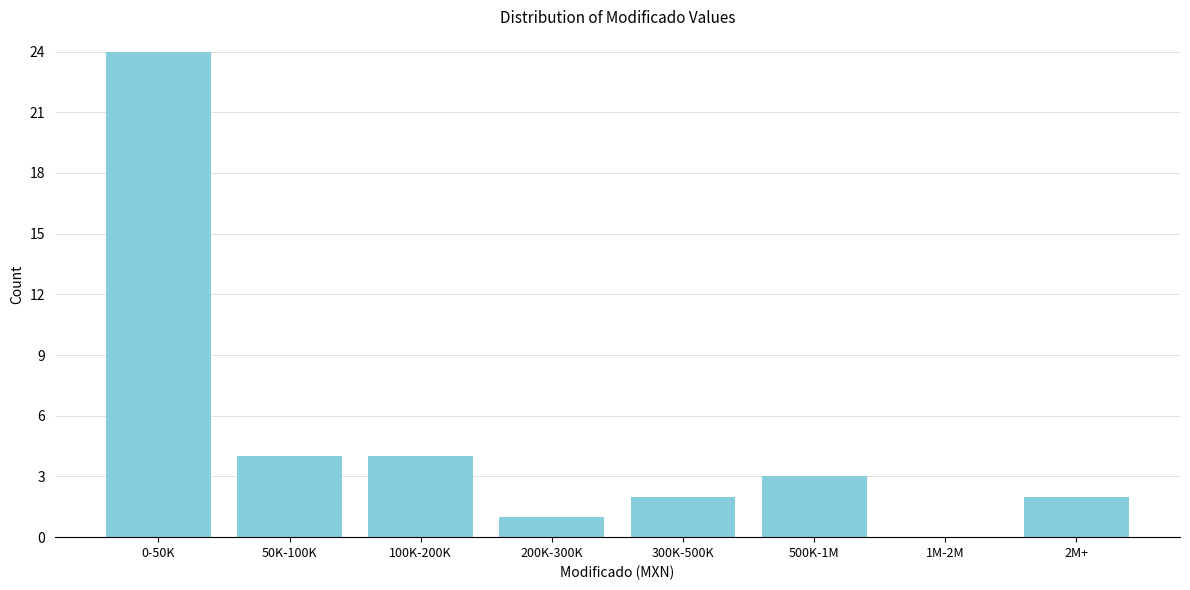

True or false: the data shows 14 at 1M-2M.

False